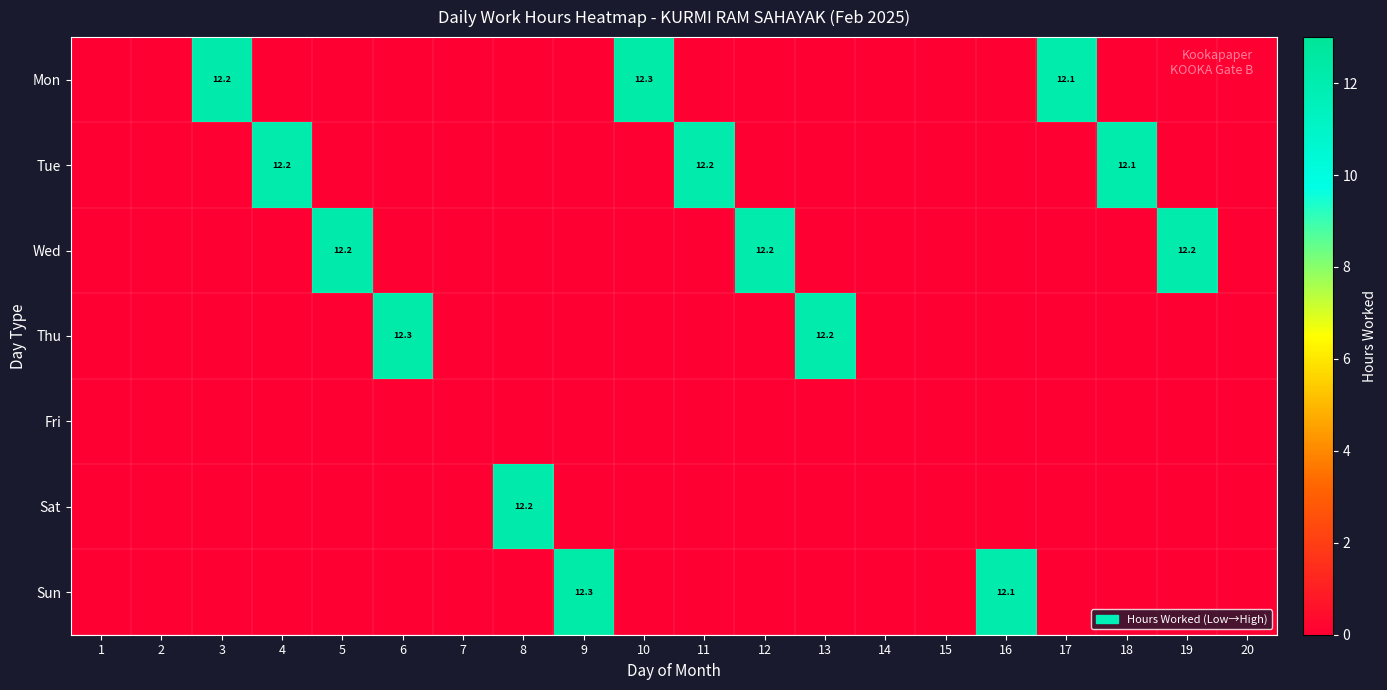

What is the average value of the Wed series?

1.8